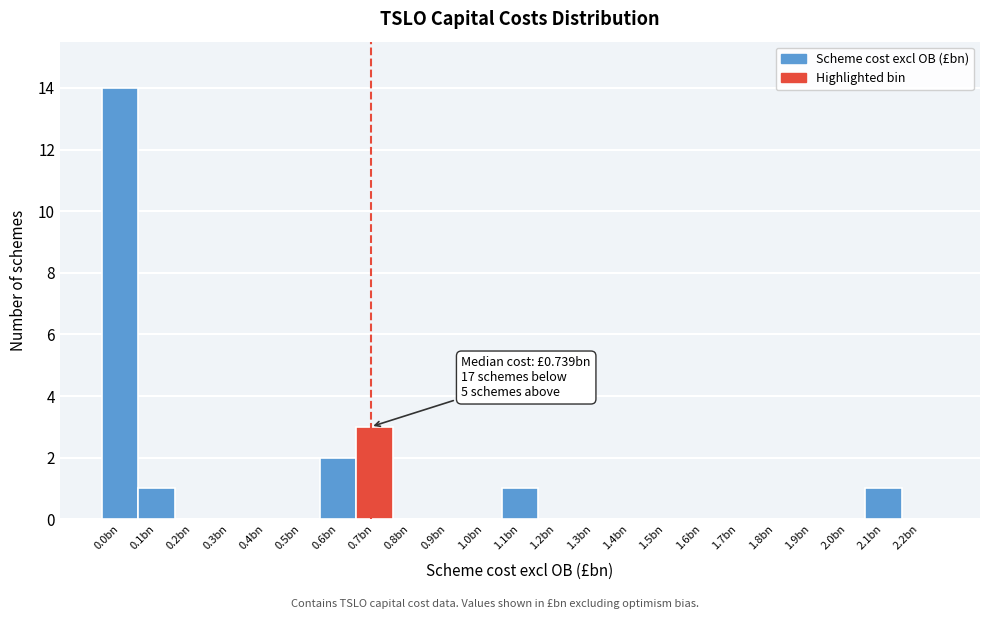

Reading left to right, list all the values displayed in this chart.

0.0bn=14	0.1bn=1	0.2bn=0	0.3bn=0	0.4bn=0	0.5bn=0	0.6bn=2	0.7bn=3	0.8bn=0	0.9bn=0	1.0bn=0	1.1bn=1	1.2bn=0	1.3bn=0	1.4bn=0	1.5bn=0	1.6bn=0	1.7bn=0	1.8bn=0	1.9bn=0	2.0bn=0	2.1bn=1	2.2bn=0